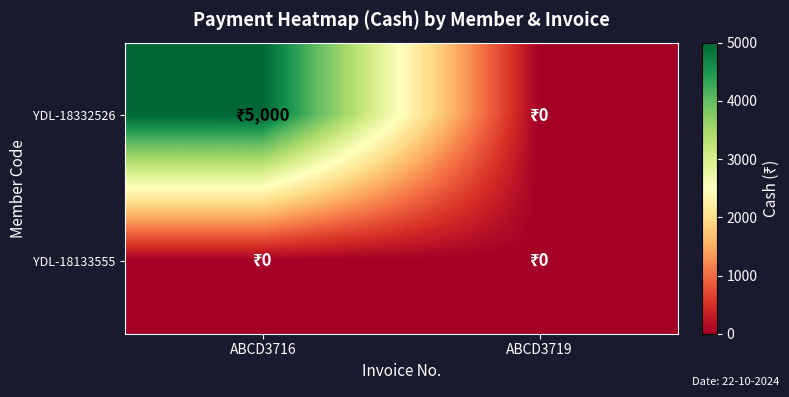

Which category has the lowest value across all series?

ABCD3719